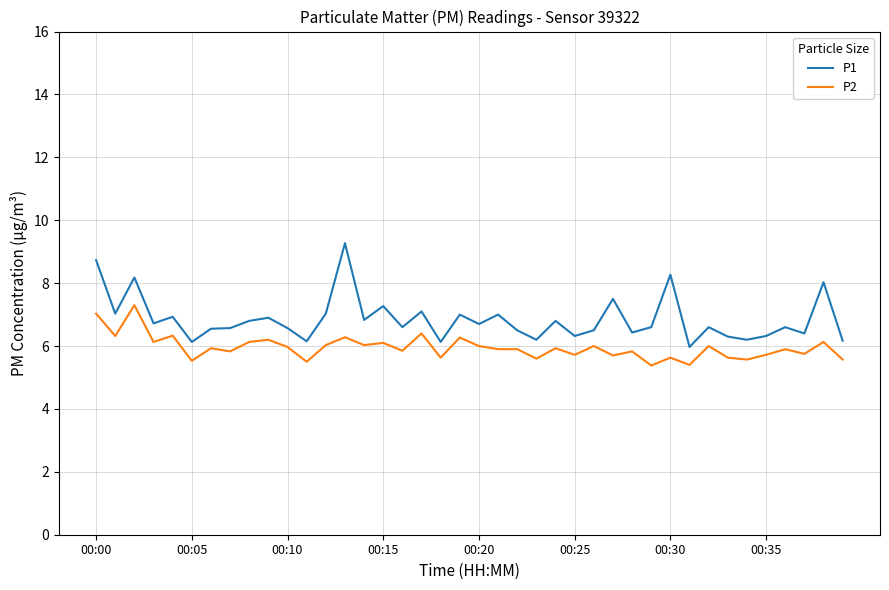

List the series in order of their overall mean, highest first.

P1, P2